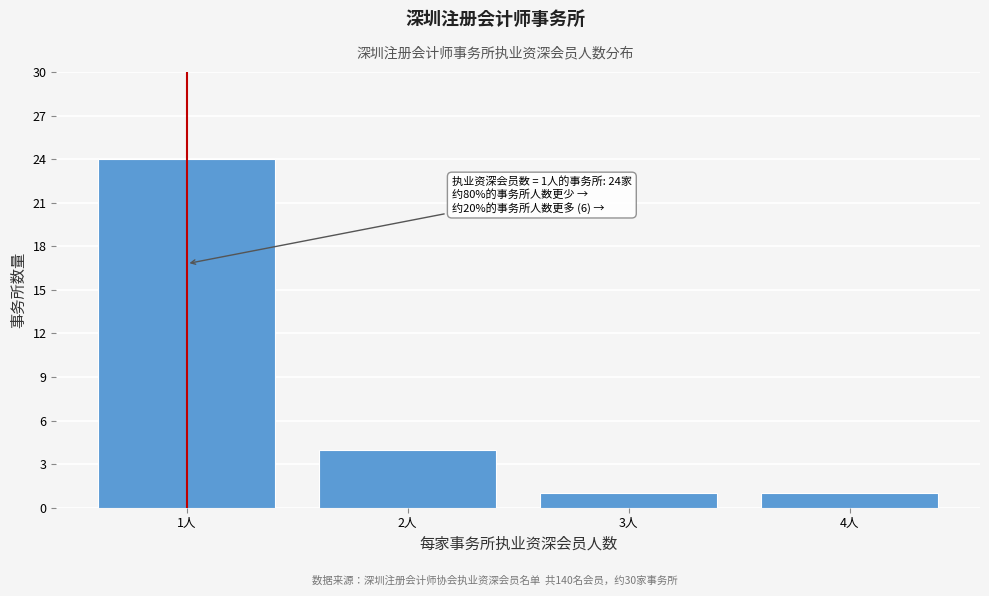

Reading left to right, transcribe all the data shown in this chart.

1人=24	2人=4	3人=1	4人=1